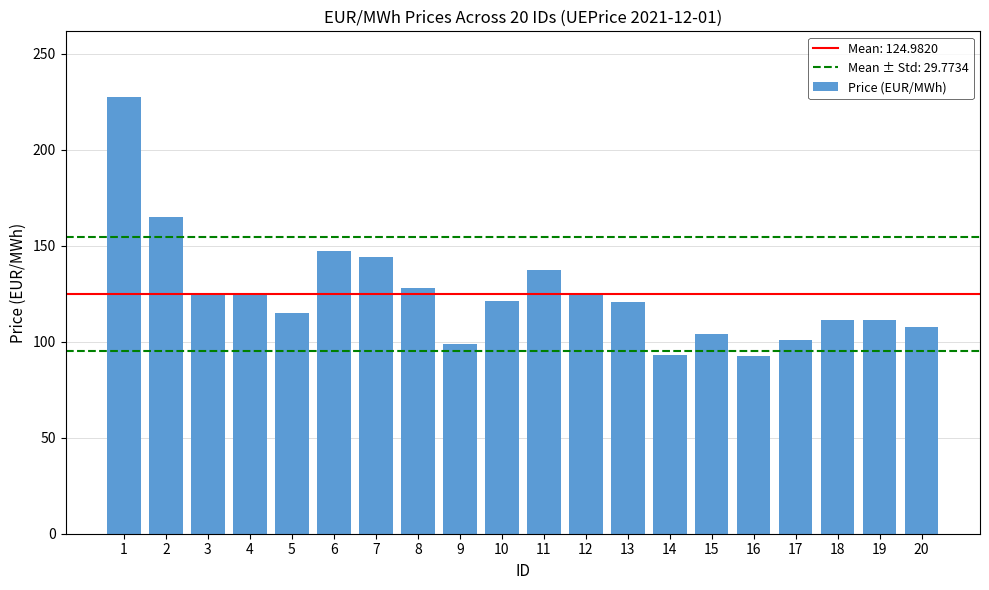

The chart shows a value of 162.8 at 14. True or false?

False